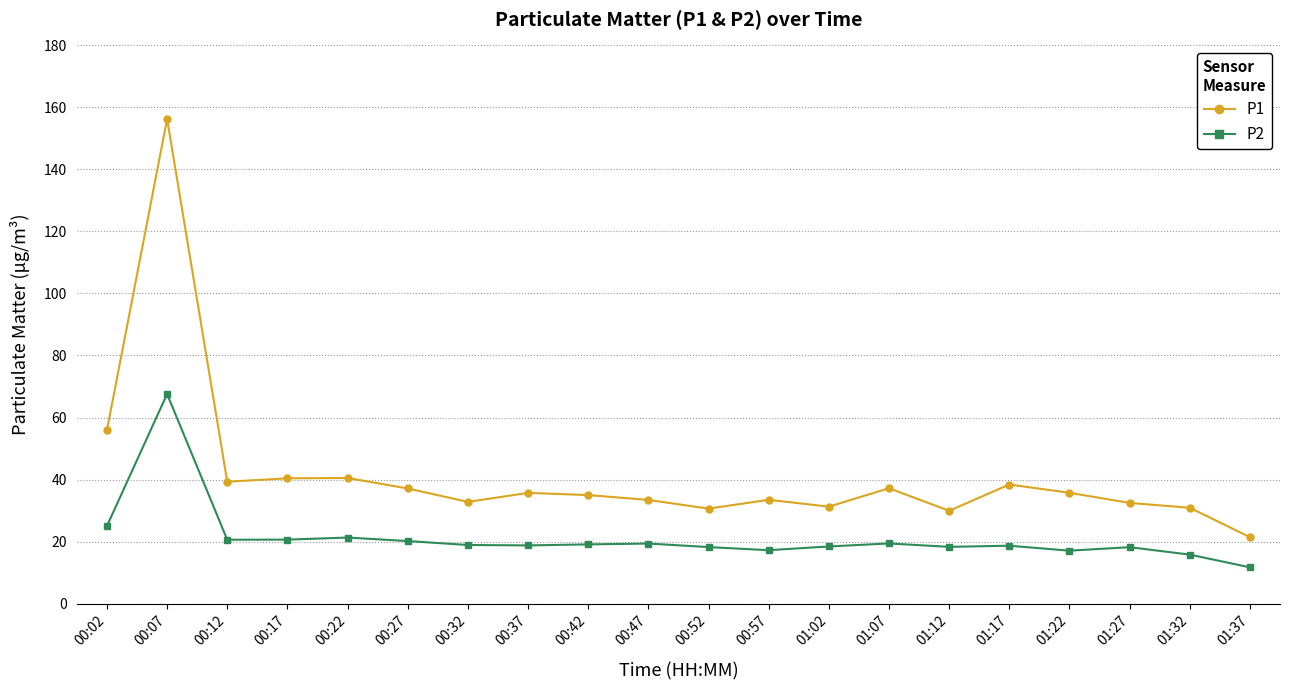

Rank the series by their maximum value, from highest to lowest.

P1, P2